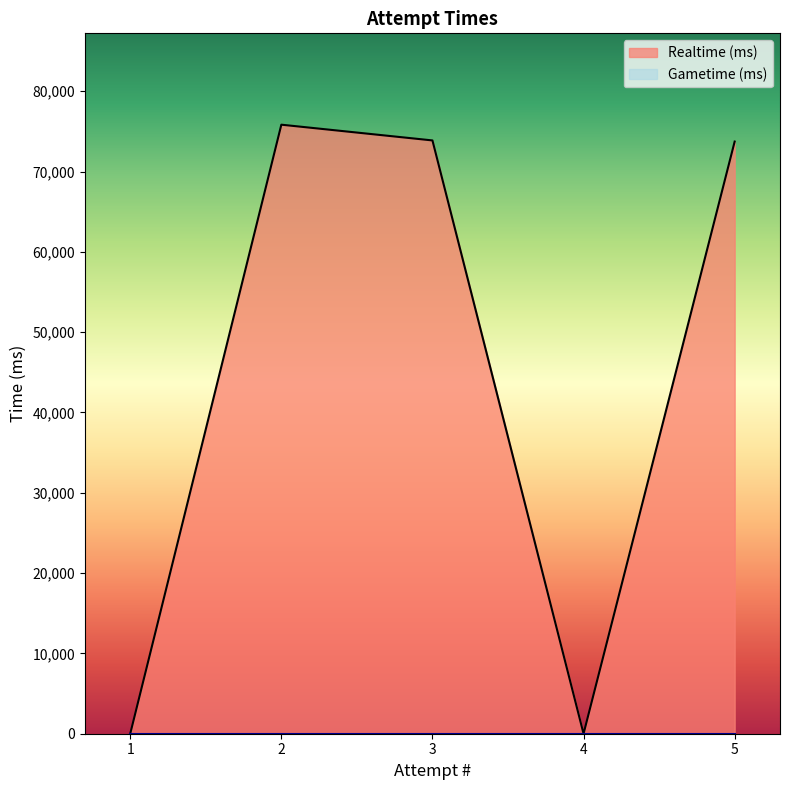

Which series has the widest spread of values?

Realtime (ms)